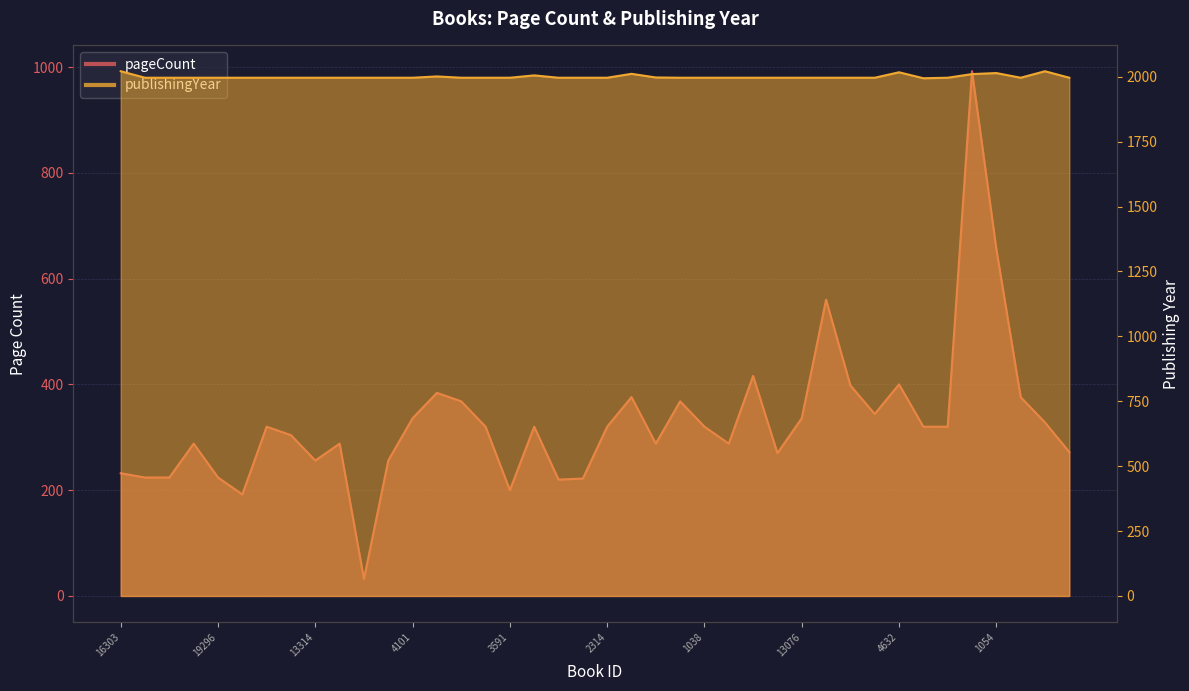

At 11271, list the series in order from smallest to largest.

pageCount, publishingYear